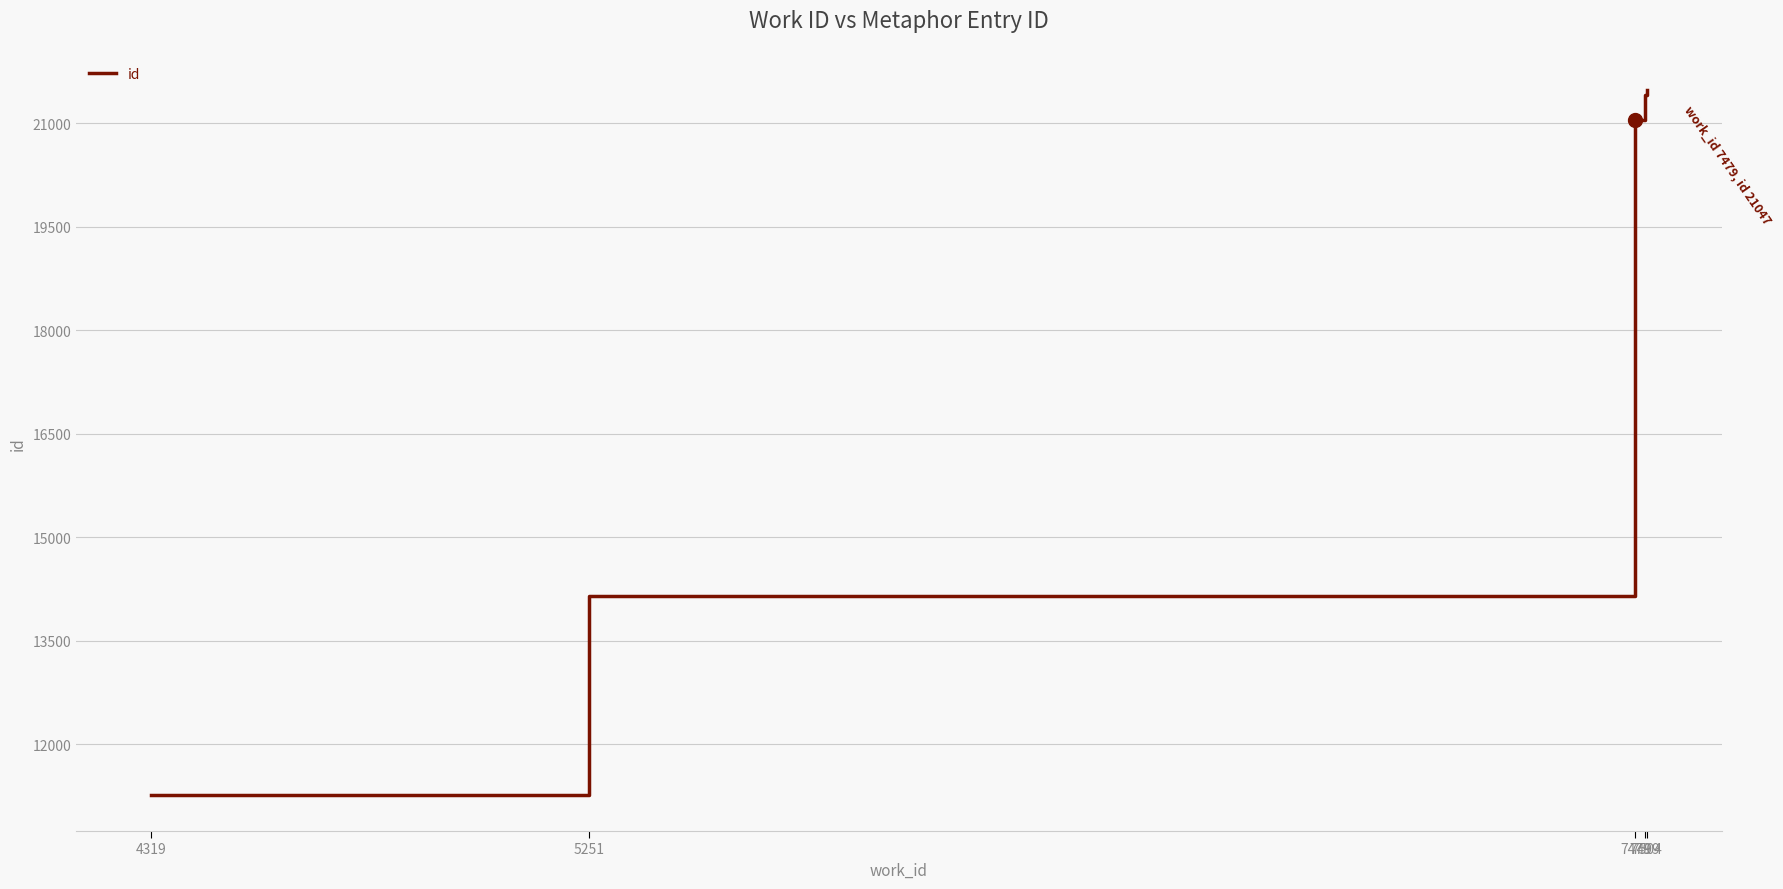

What is the change in value from 7499 to 7504?

+71